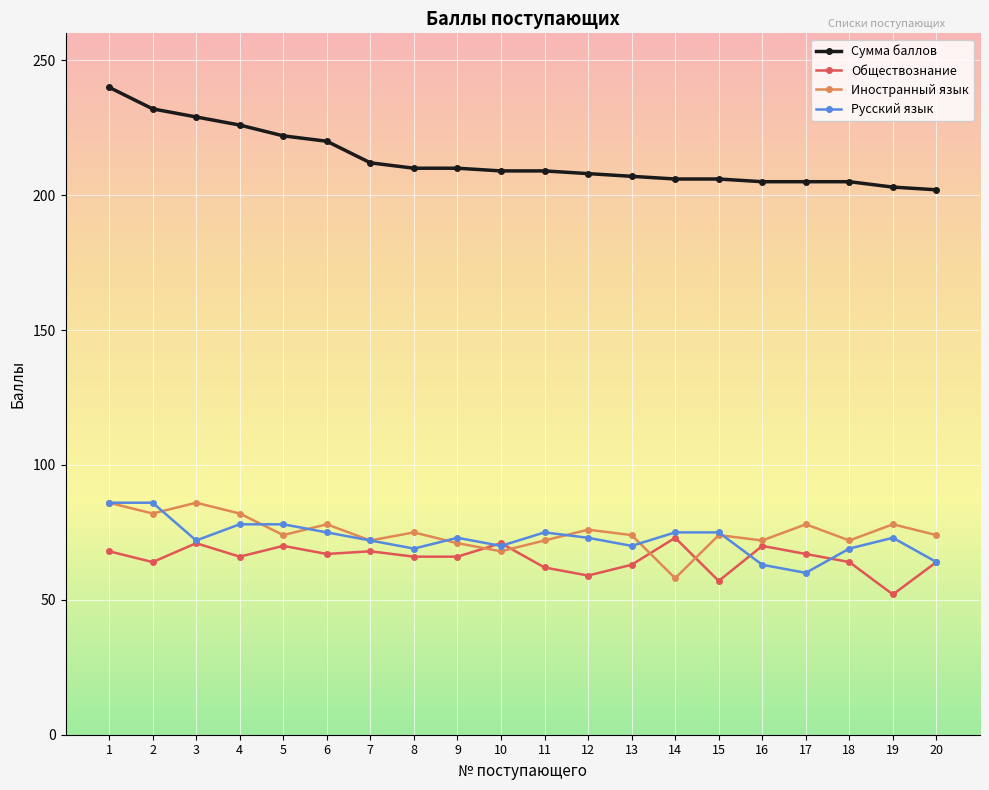

What is the value of the Иностранный язык point at the 14th from the left?

58